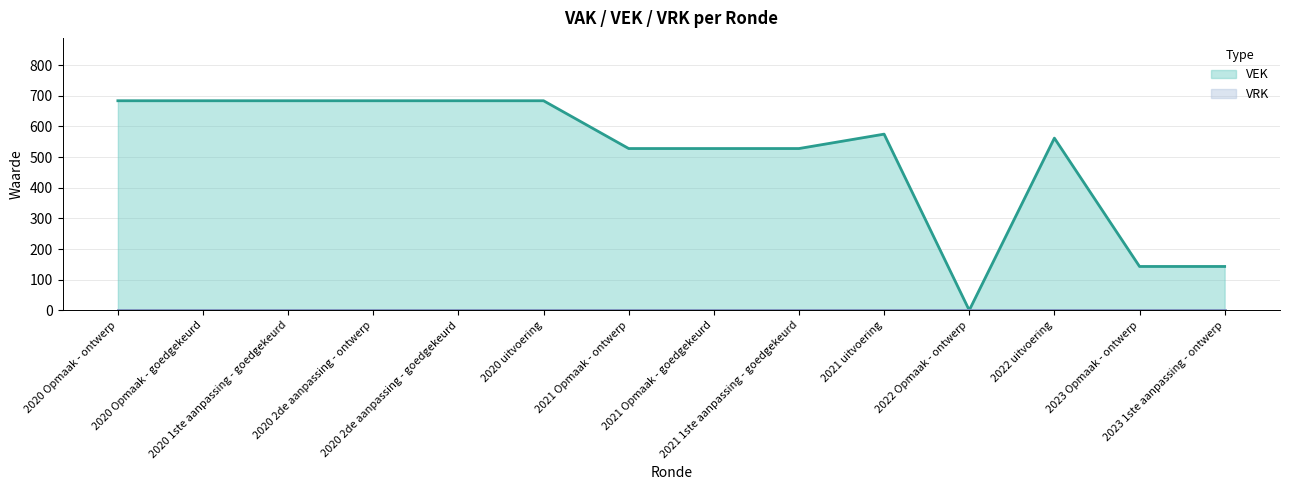

List the labels in order of VRK line value, smallest first.

2020 Opmaak - ontwerp, 2020 Opmaak - goedgekeurd, 2020 1ste aanpassing - goedgekeurd, 2020 2de aanpassing - ontwerp, 2020 2de aanpassing - goedgekeurd, 2020 uitvoering, 2021 Opmaak - ontwerp, 2021 Opmaak - goedgekeurd, 2021 1ste aanpassing - goedgekeurd, 2021 uitvoering, 2022 Opmaak - ontwerp, 2022 uitvoering, 2023 Opmaak - ontwerp, 2023 1ste aanpassing - ontwerp